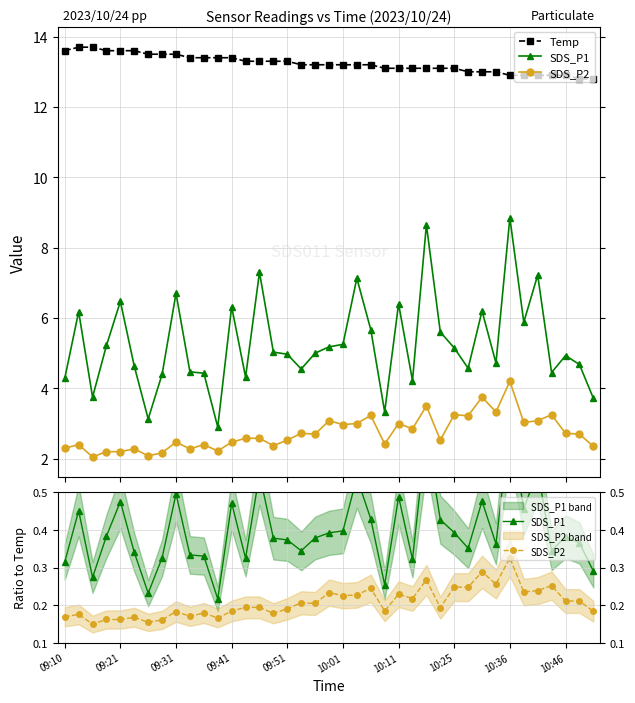

What are all the series names shown in the legend?

Temp, SDS_P1, SDS_P2